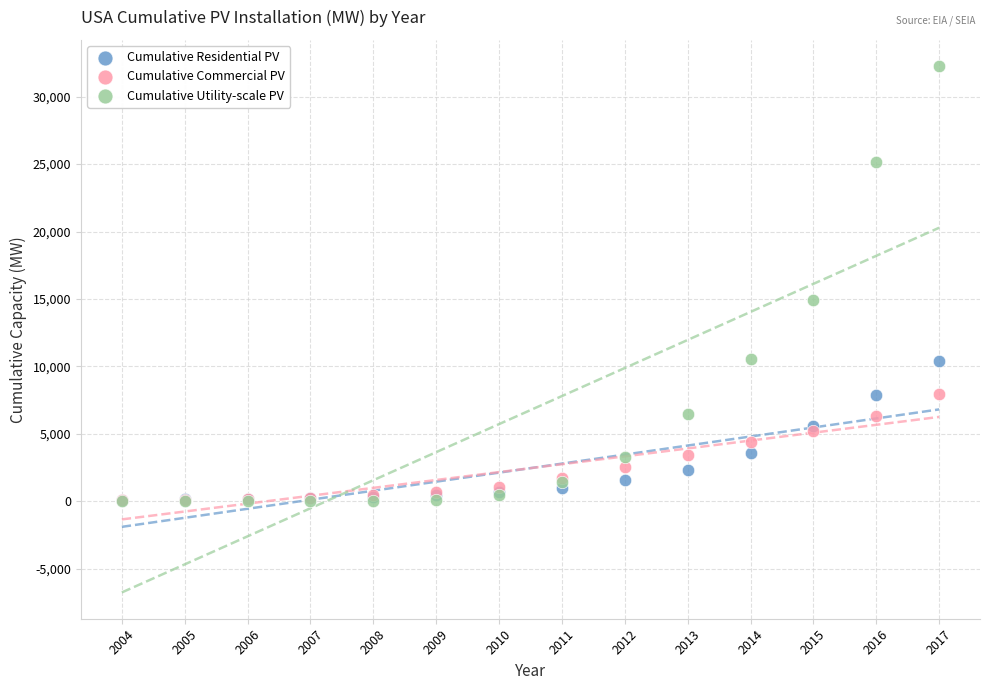

Across all series, what Y value is closest to 16129?

14906.6